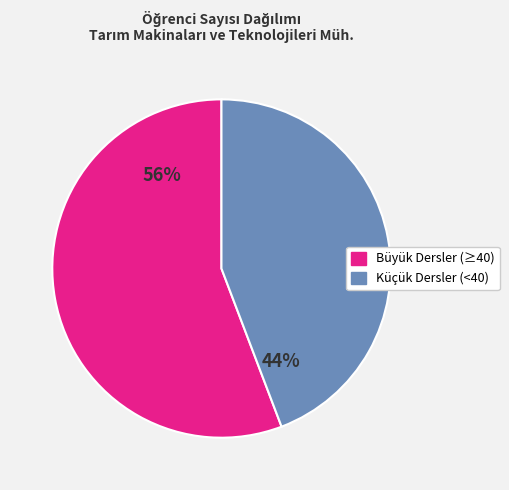

Is there any slice that represents more than half of the pie?

Yes